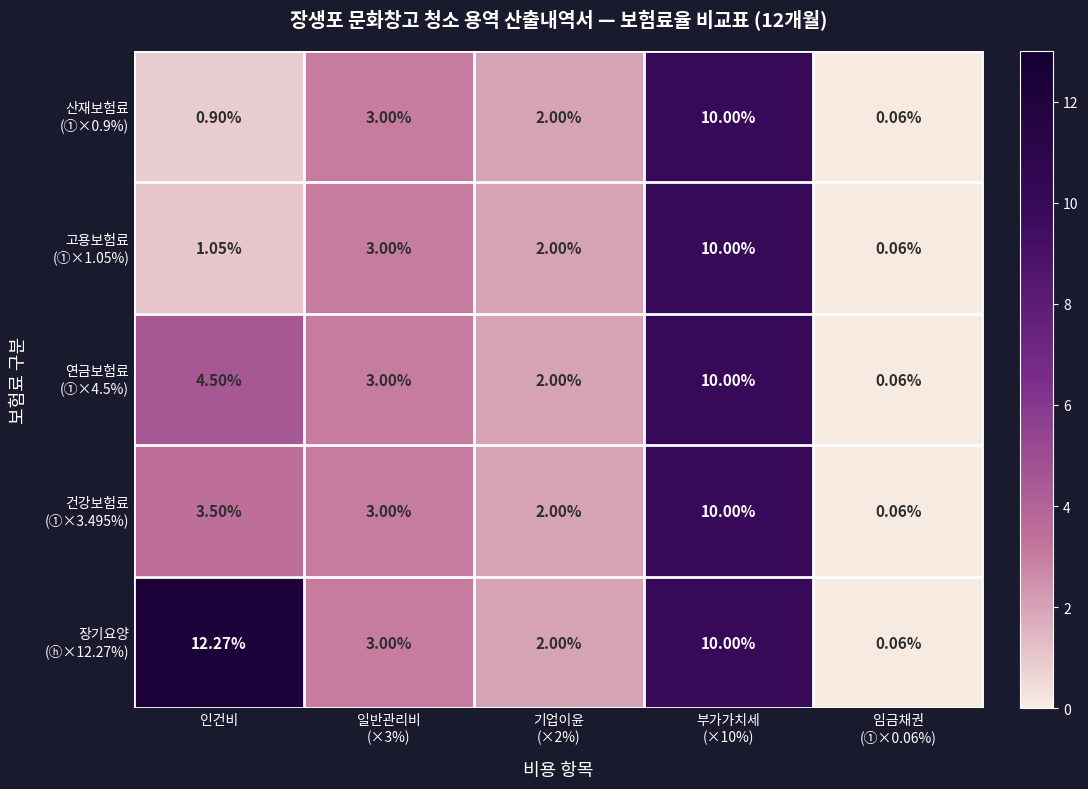

Which category has the highest value across all series?

인건비